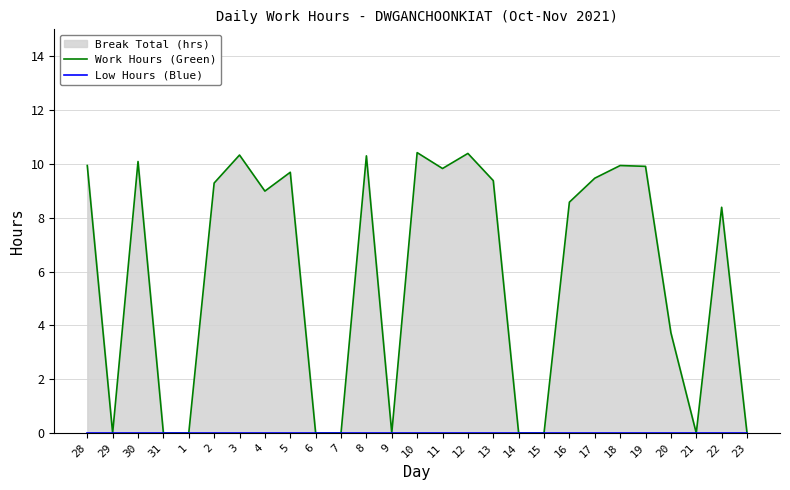

Where is the first local minimum for Work Hours (Green)?

29